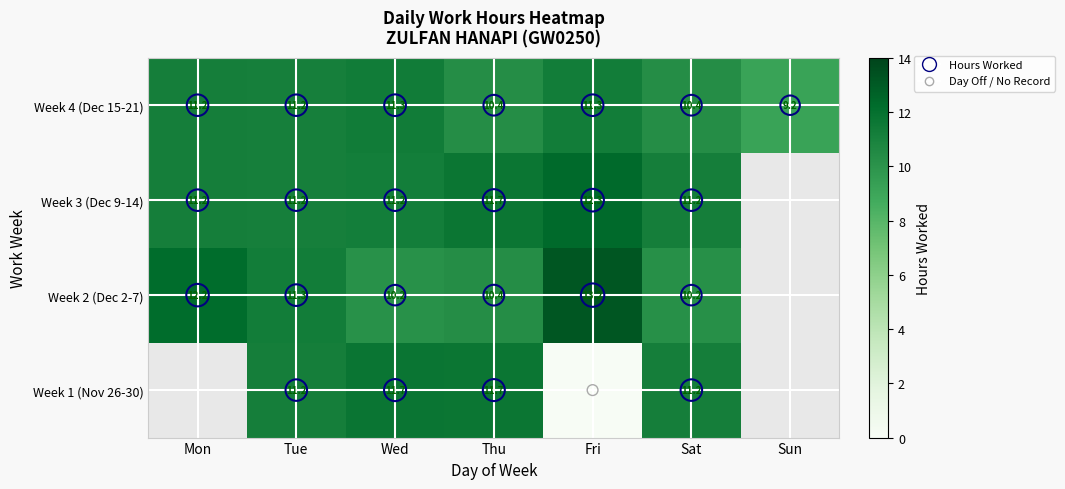

Which category has the highest value in the Week 1 (Nov 26-30) series?

Mon